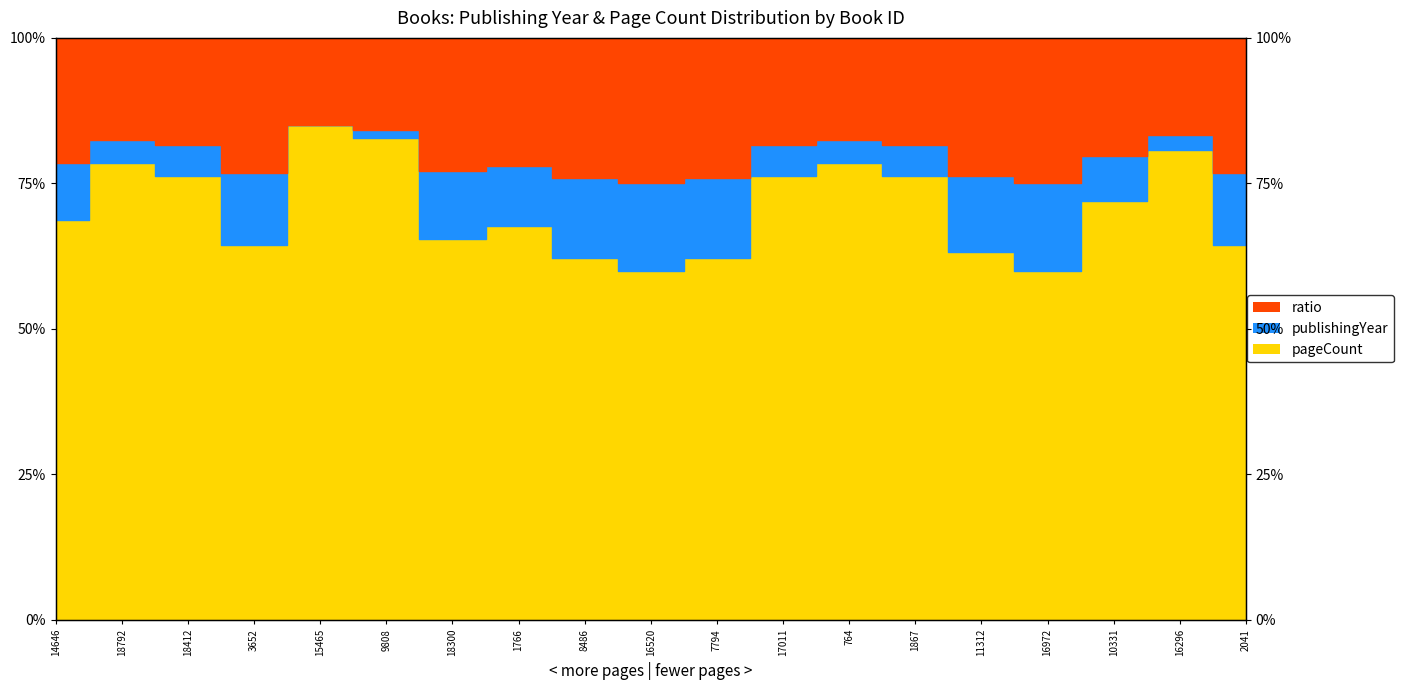

Count the values in the range 0 to 1.

19